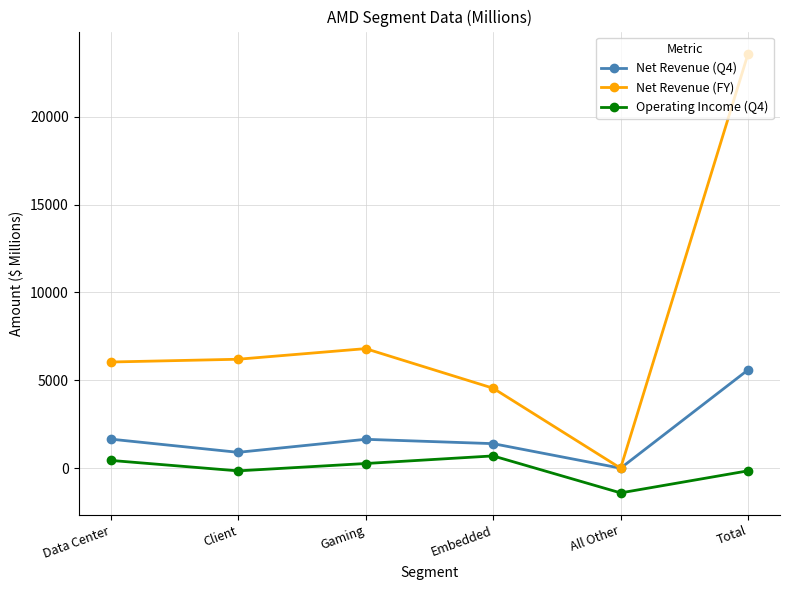

Which series has the largest range (max minus min)?

Net Revenue (FY)